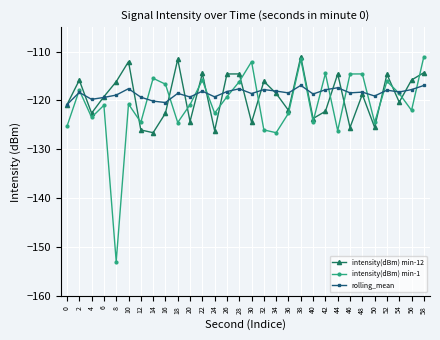

In intensity(dBm) min-1, how many points are lower than both neighbors (excluding endpoints)?

10